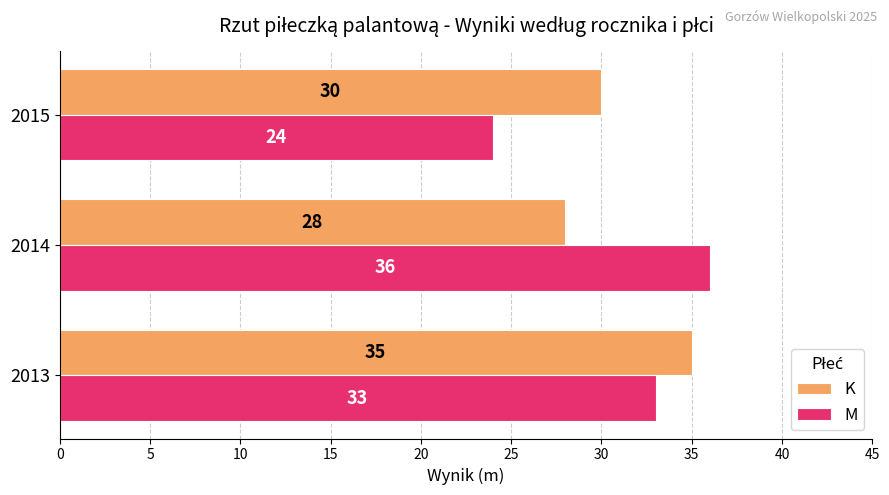

Count the K values in the range 28 to 35.

3